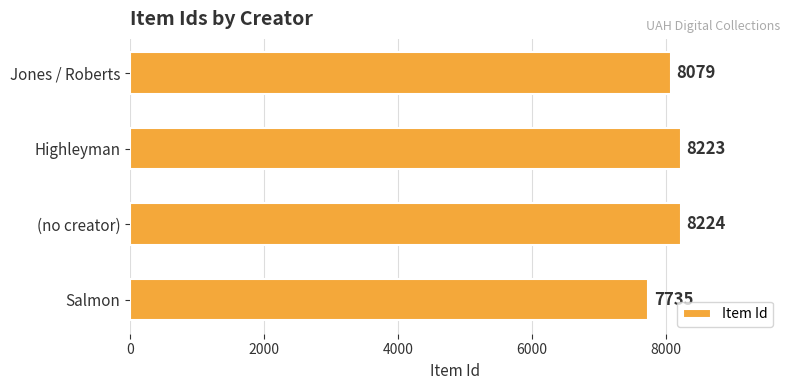

What is the change in value from Highleyman to Salmon?

-488